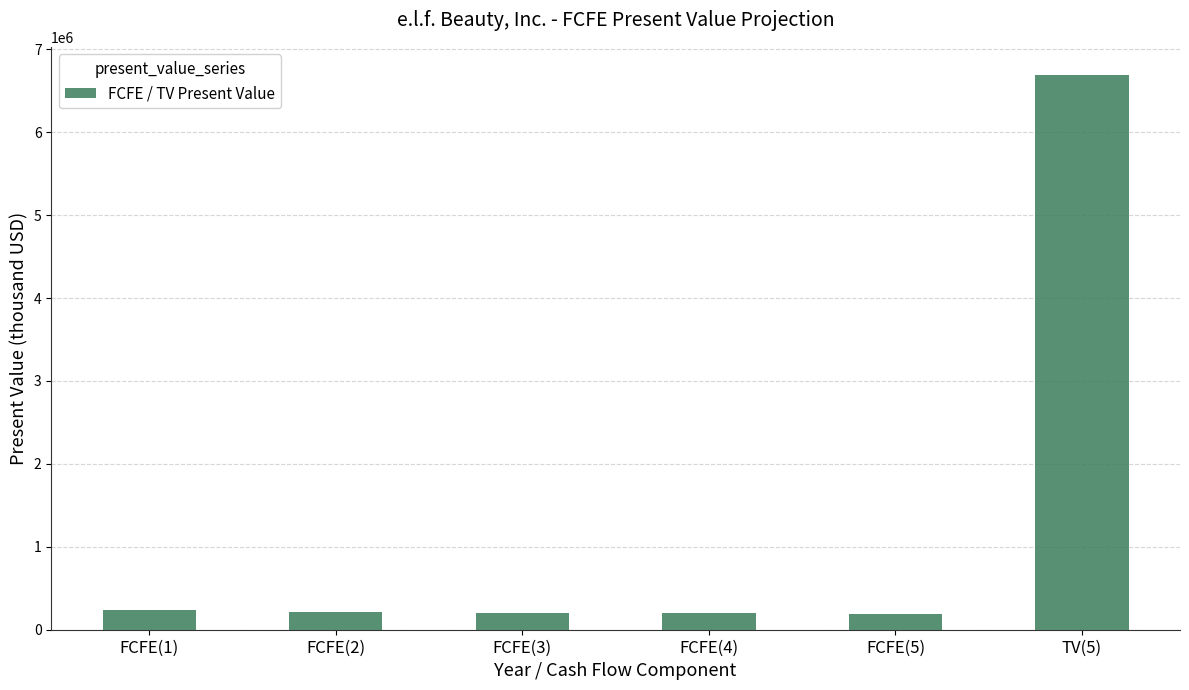

Is it true that the value at TV(5) is 6694642?

True